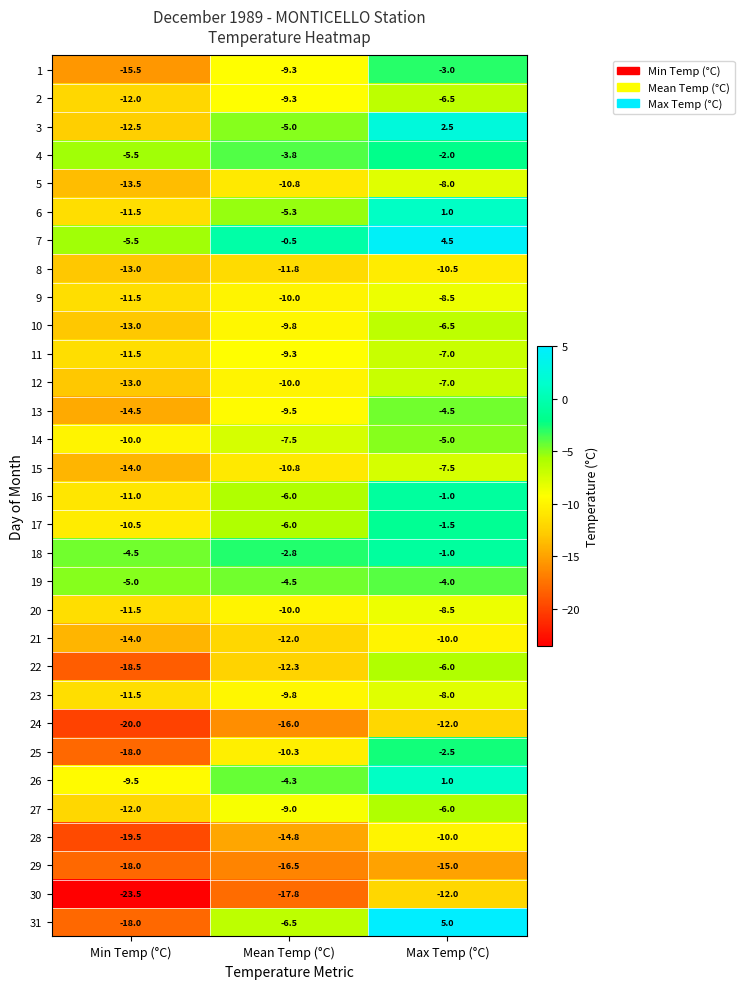

Which series has the widest spread of values?

31